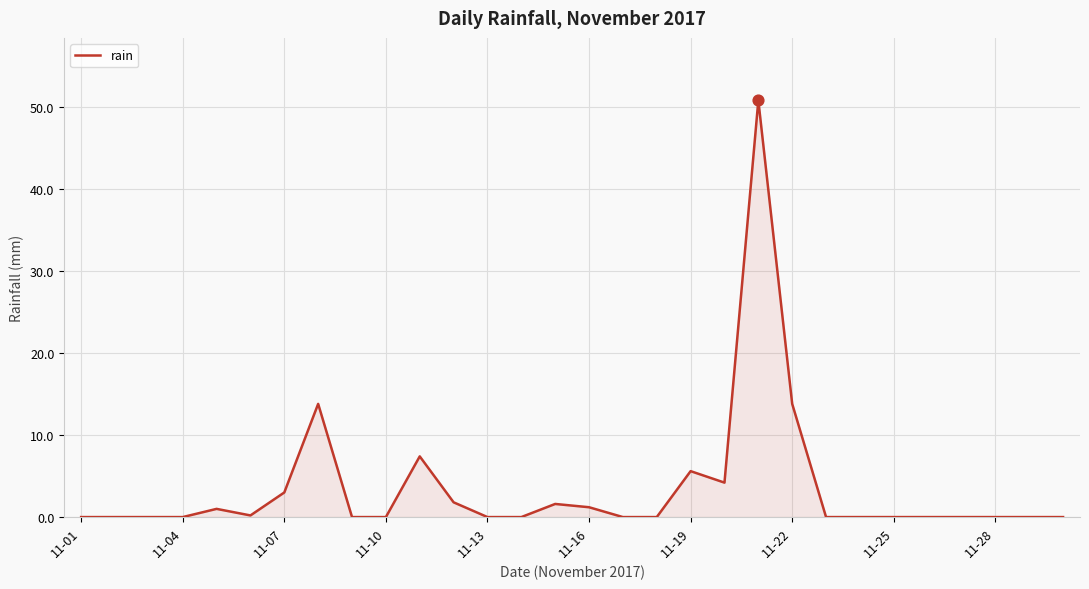

What is the difference between the maximum and minimum values?

50.8